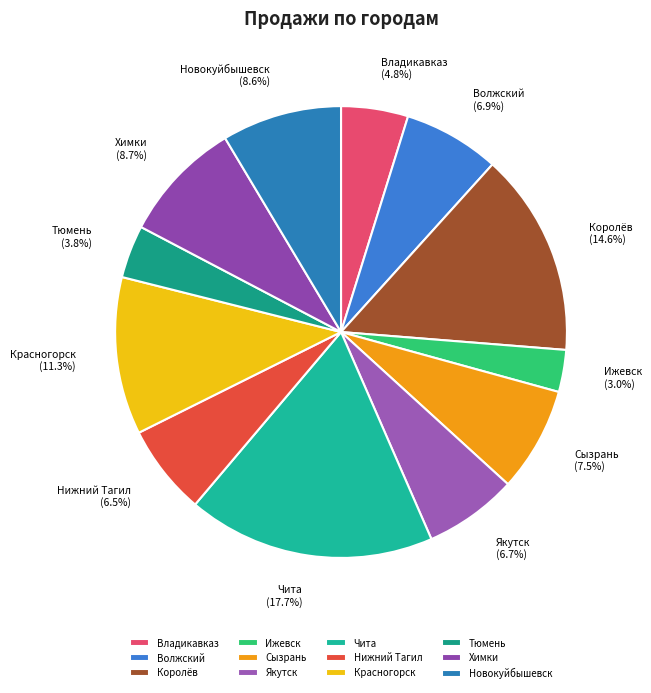

How many segments does this pie chart have?

12